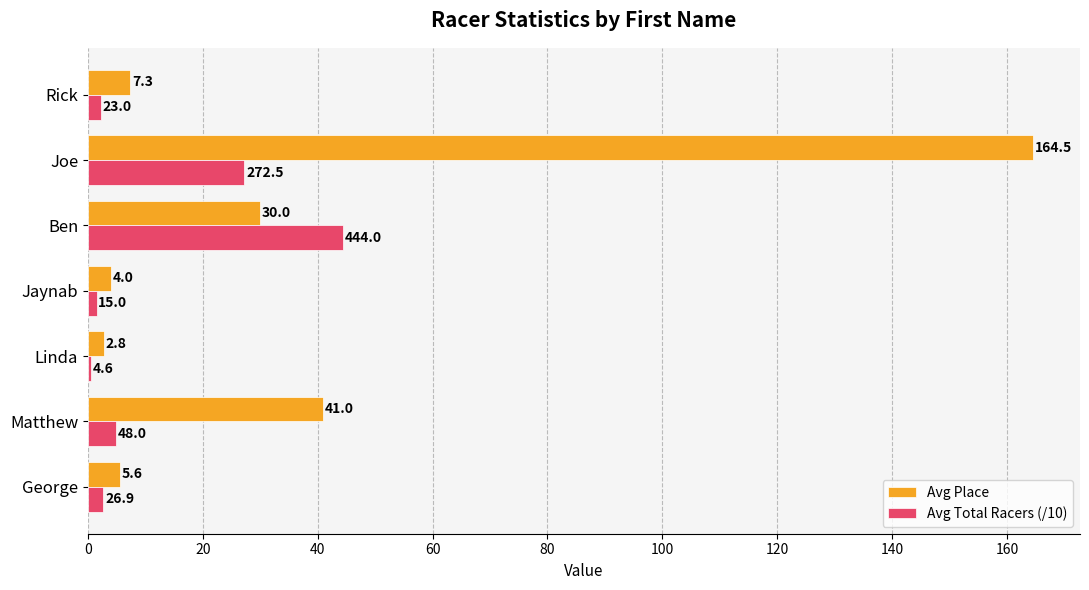

Which series changed the most between George and Linda?

Avg Place